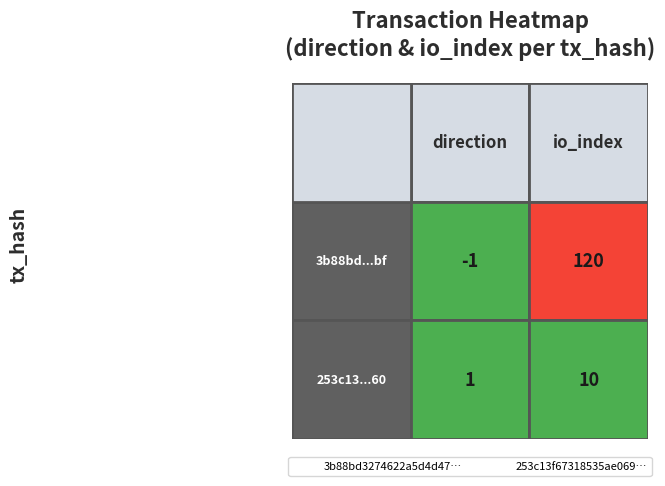

What is the difference between the 3b88bd3274622a5d4d4755a555fc695a74e82bf values at 0 and 1?

121